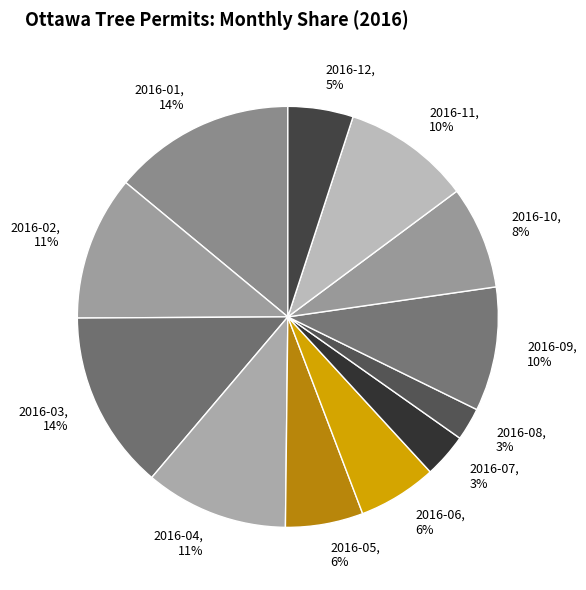

What percentage is the 2016-02 slice, to the nearest percent?

11%